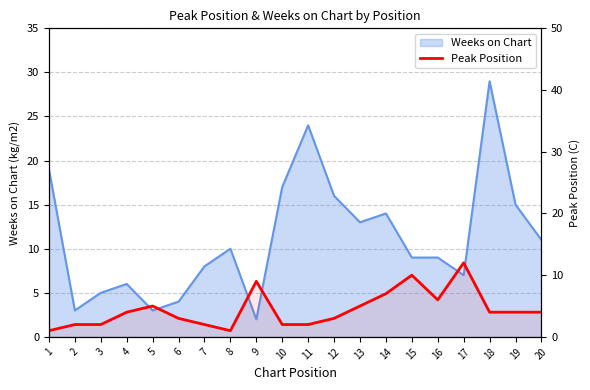

The value at 3 is 2. True or false?

True